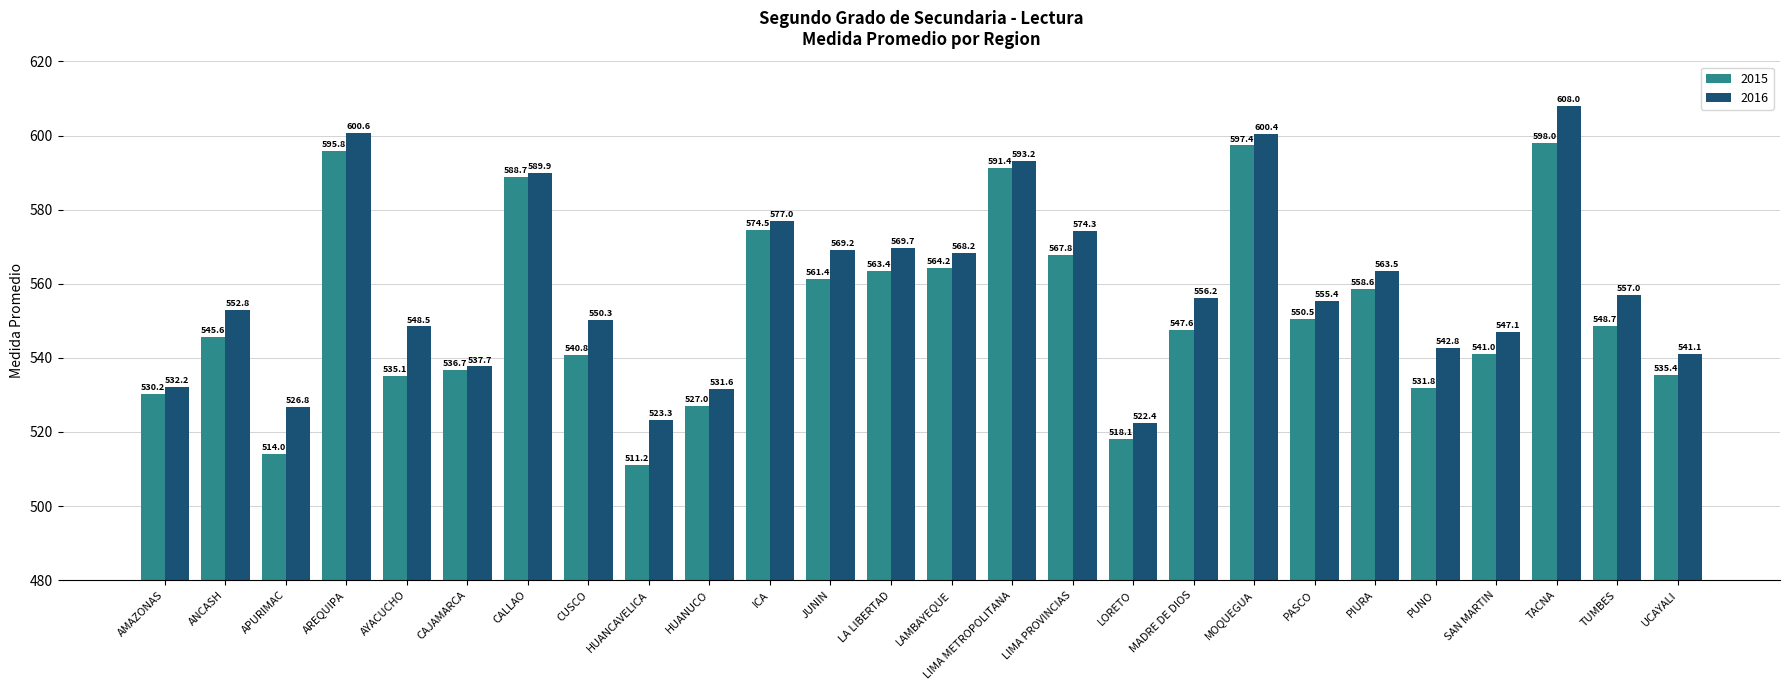

Count the number of categories in the chart.

26